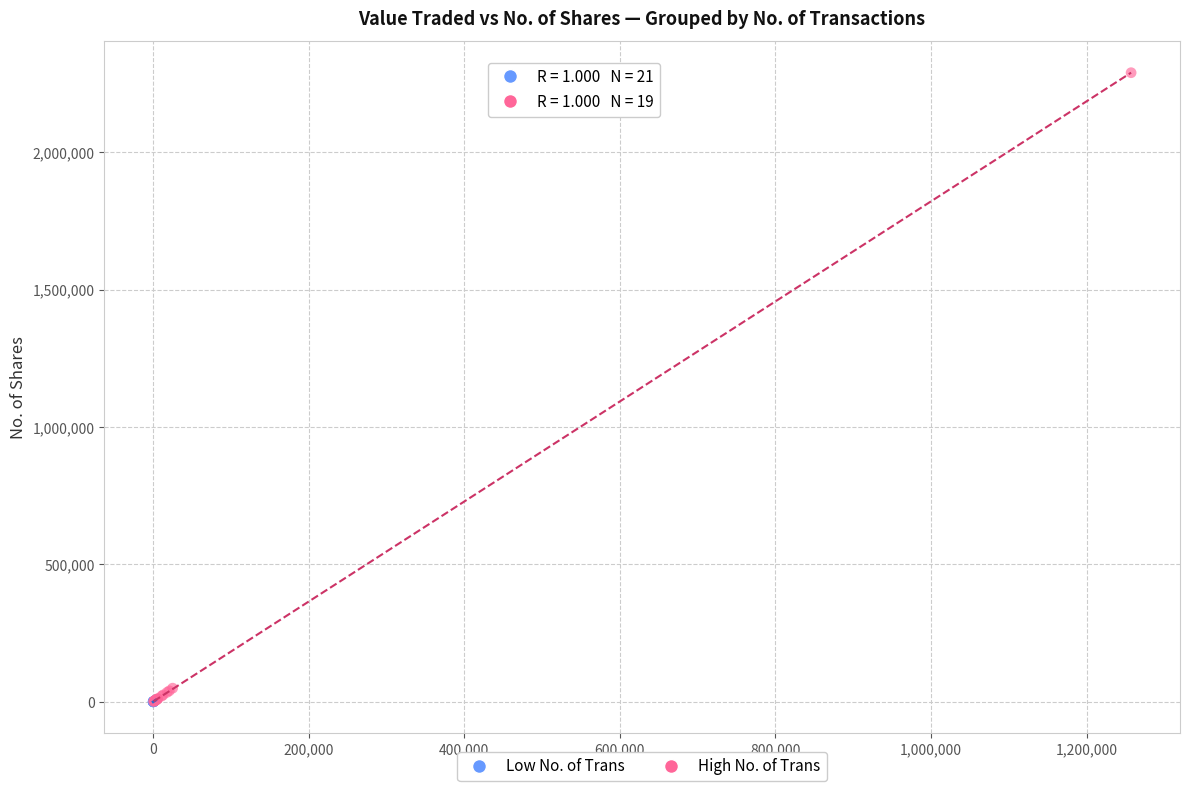

Which series has the largest Y range (max minus min)?

High No. of Trans